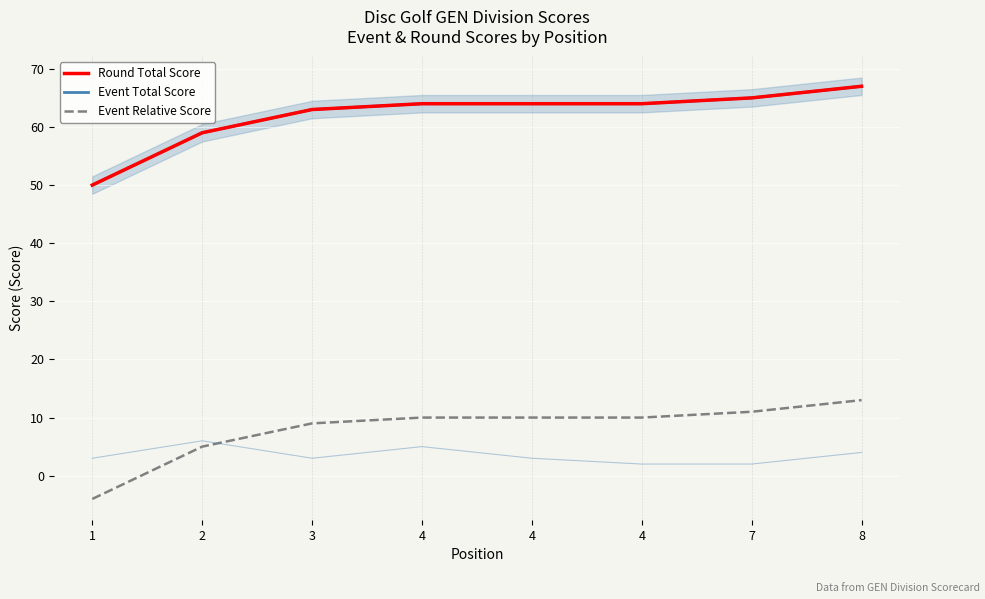

At 7, list the series in order from largest to smallest.

Event Total Score, Round Total Score, Event Relative Score (5-pos avg)